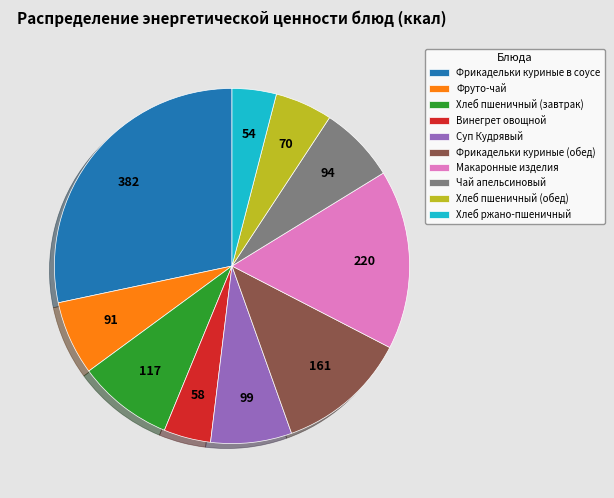

How many segments does this pie chart have?

10